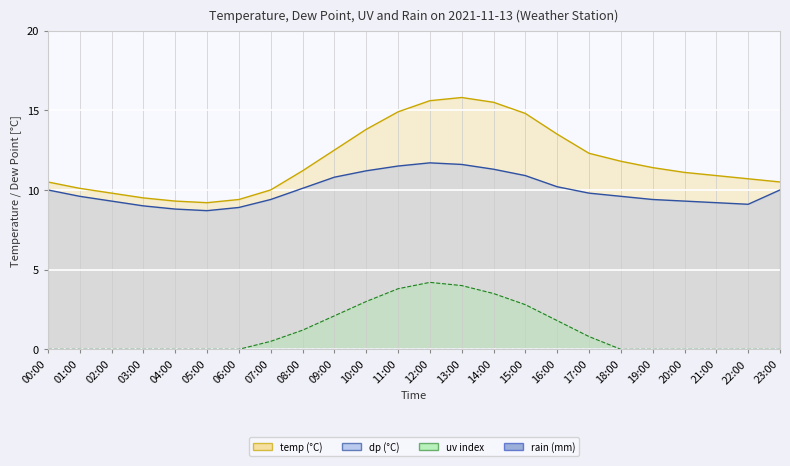

Which has a higher value, 07:00 or 12:00?

12:00